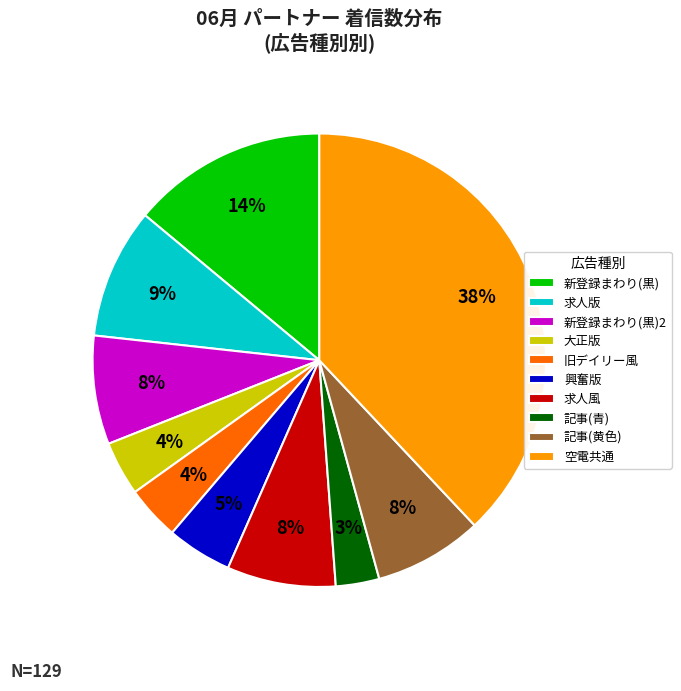

Which has a higher value, 記事(黄色) or 空電共通?

空電共通